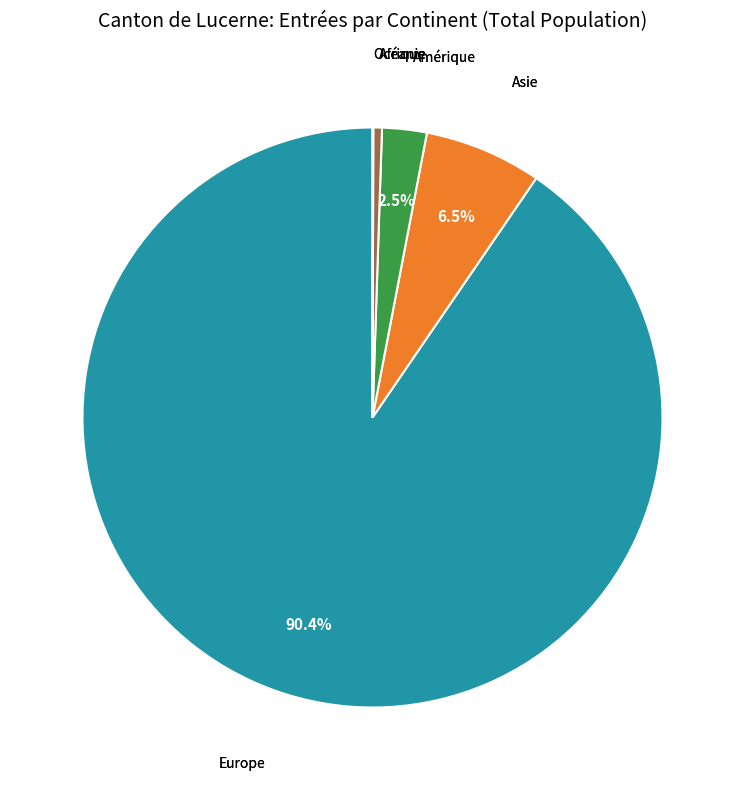

To the nearest percent, what is the combined percentage of Europe and Amérique?

93%